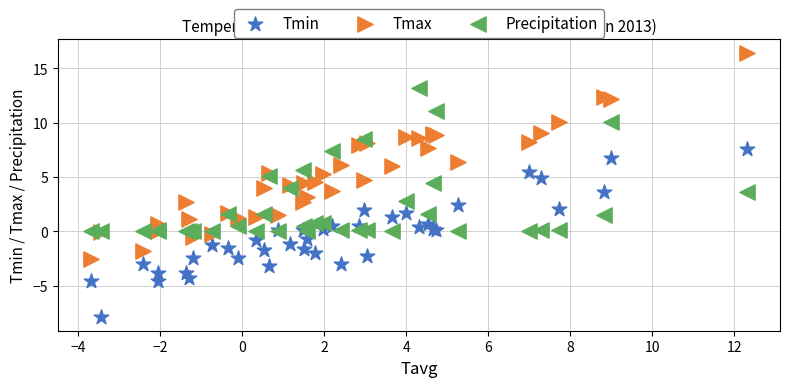

Which series reaches the maximum Y coordinate?

Tmax